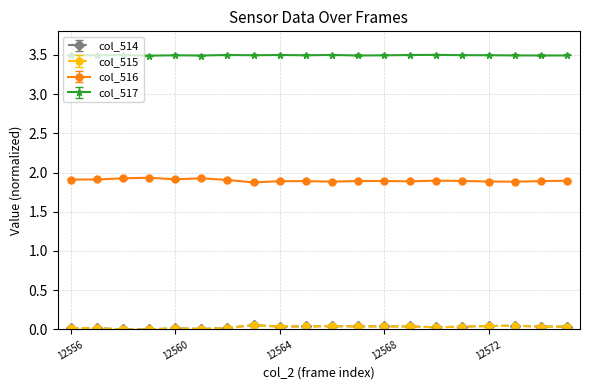

True or false: col_517 and col_514 intersect in this chart.

False